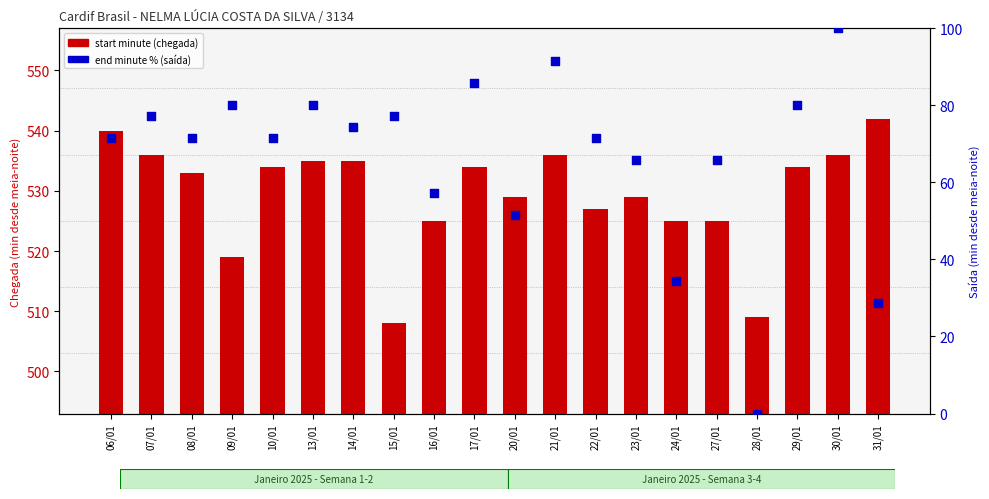

At how many categories does at least one series exceed 192?

20